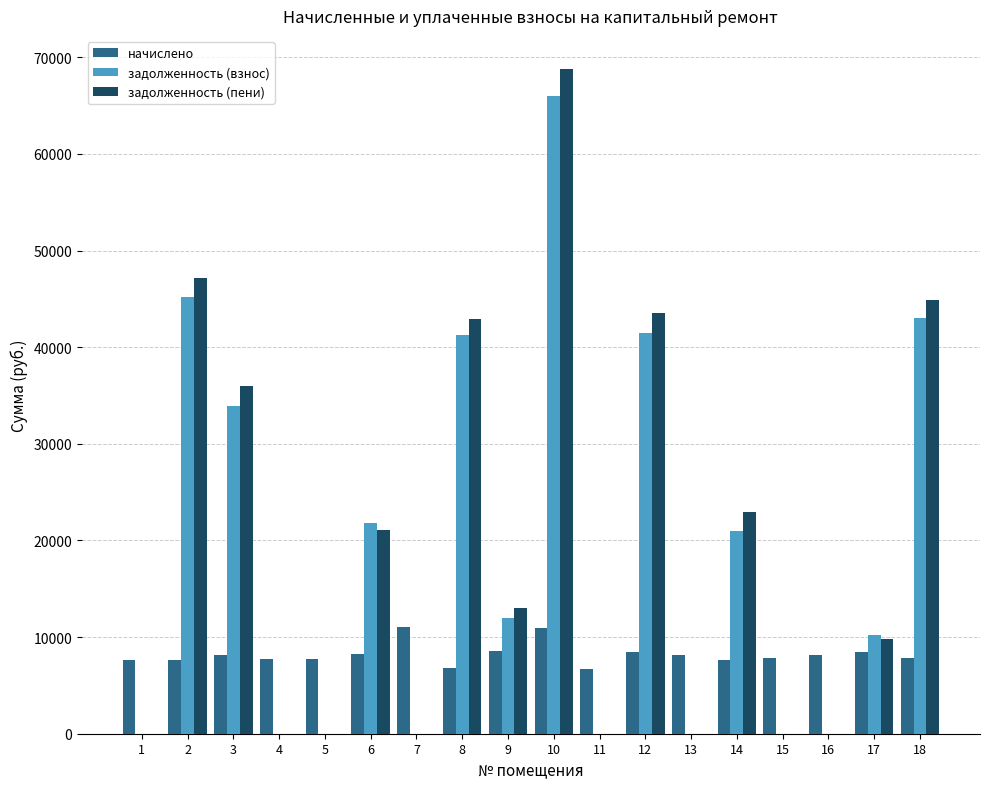

Which series changed the most between 4 and 18?

задолженность (пени)